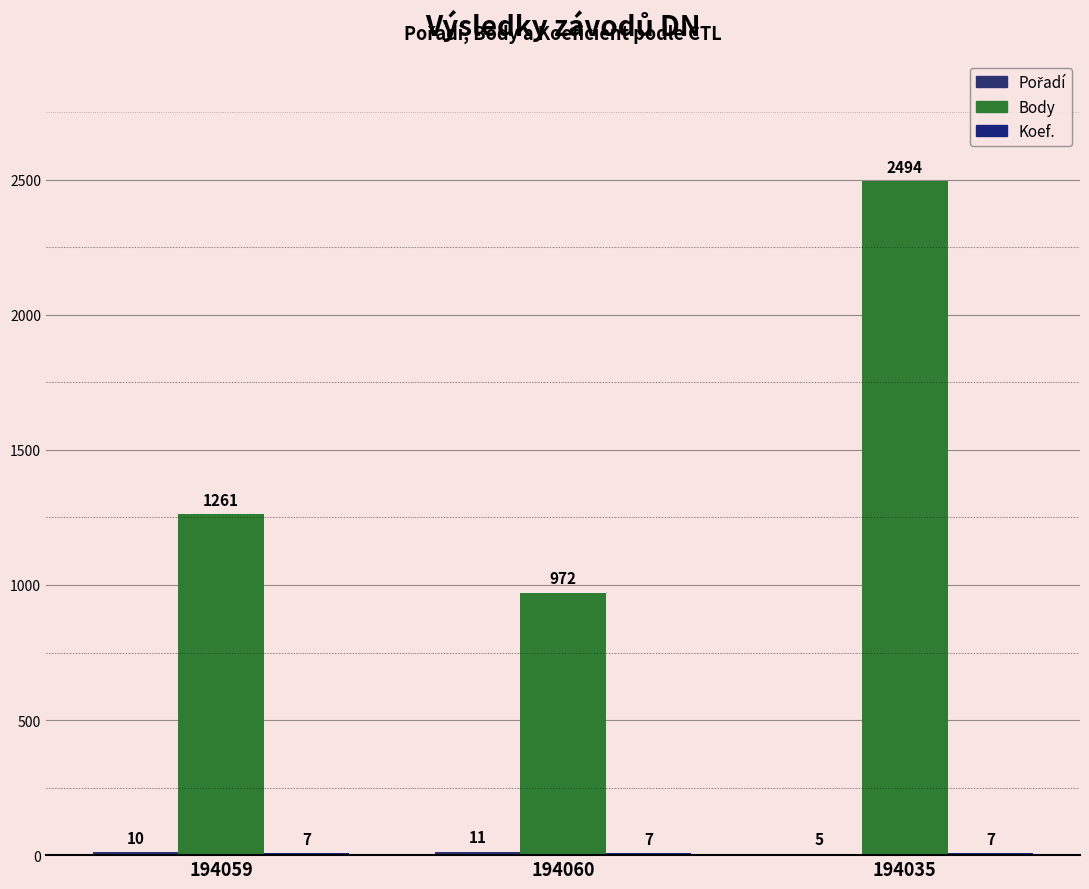

List the labels in order of Body value, smallest first.

194060, 194059, 194035